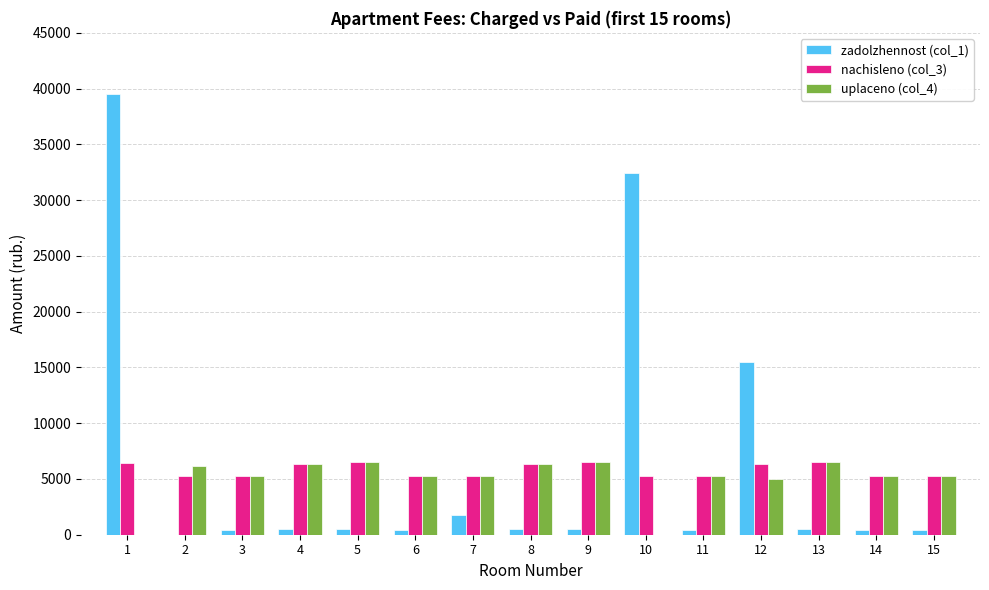

The value of nachisleno (col_3) at 13 is 9923.7. True or false?

False